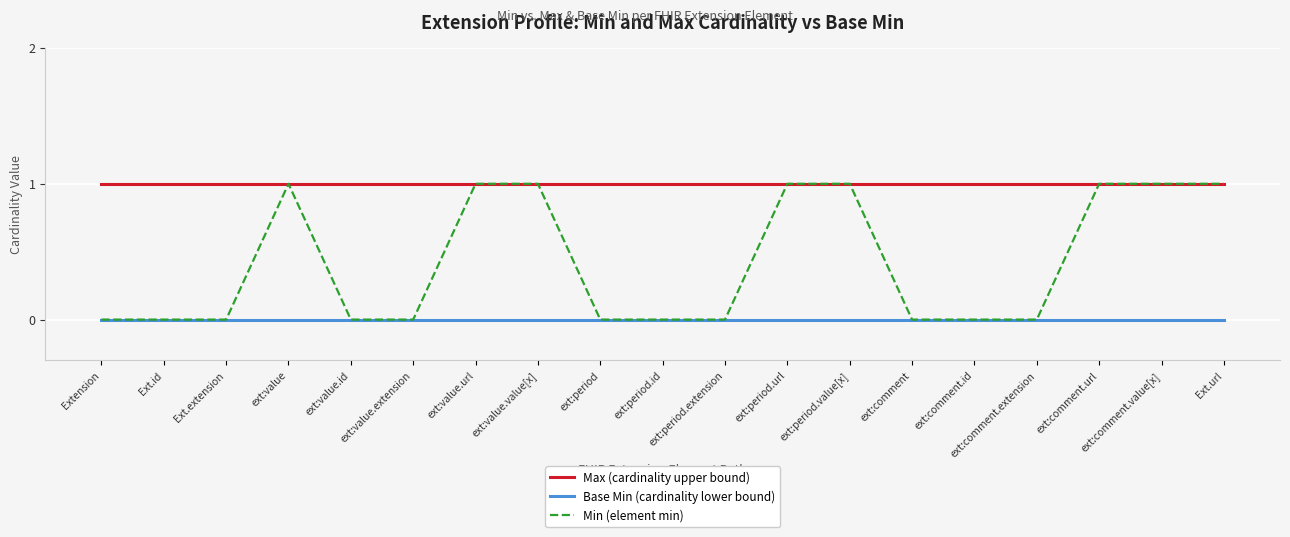

The value of Min (element min) at ext:period.url is 1. True or false?

True